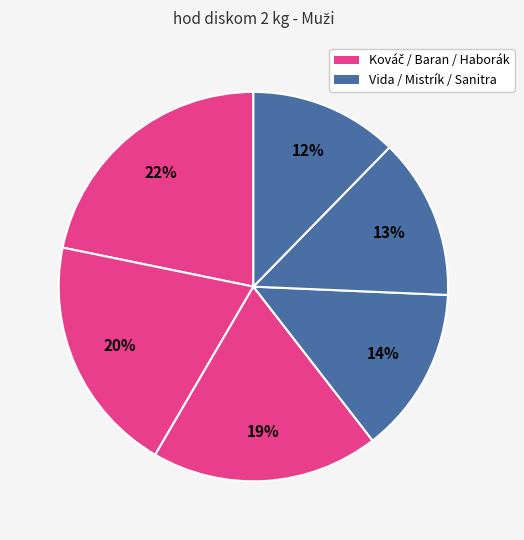

To the nearest percent, what is the average slice percentage?

17%